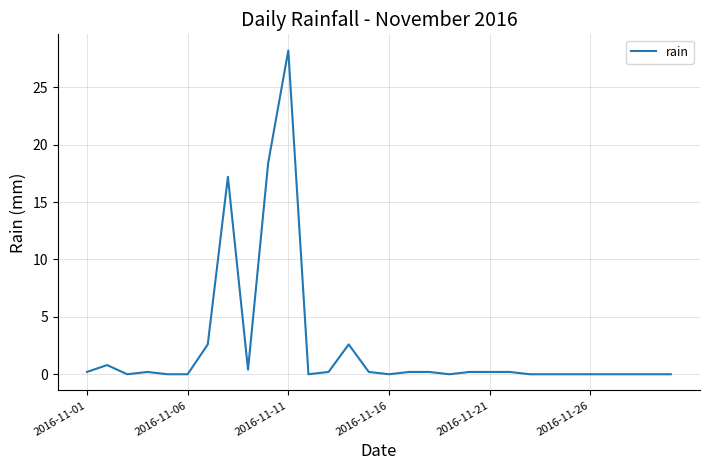

Reading left to right, list all the values displayed in this chart.

0.2	0.8	0.0	0.2	0.0	0.0	2.6	17.2	0.4	18.4	28.2	0.0	0.2	2.6	0.2	0.0	0.2	0.2	0.0	0.2	0.2	0.2	0.0	0.0	0.0	0.0	0.0	0.0	0.0	0.0